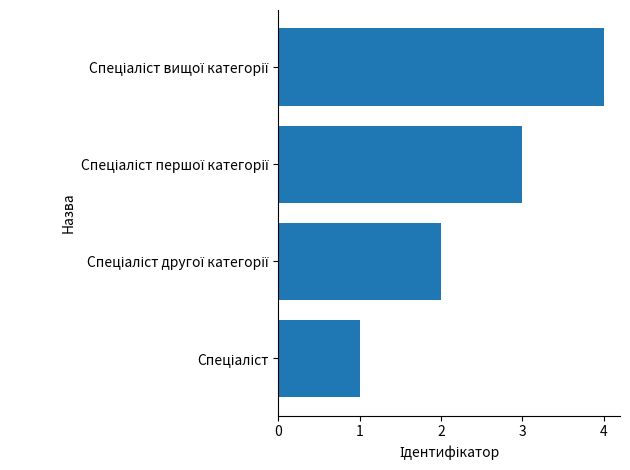

What is the greatest value displayed?

4